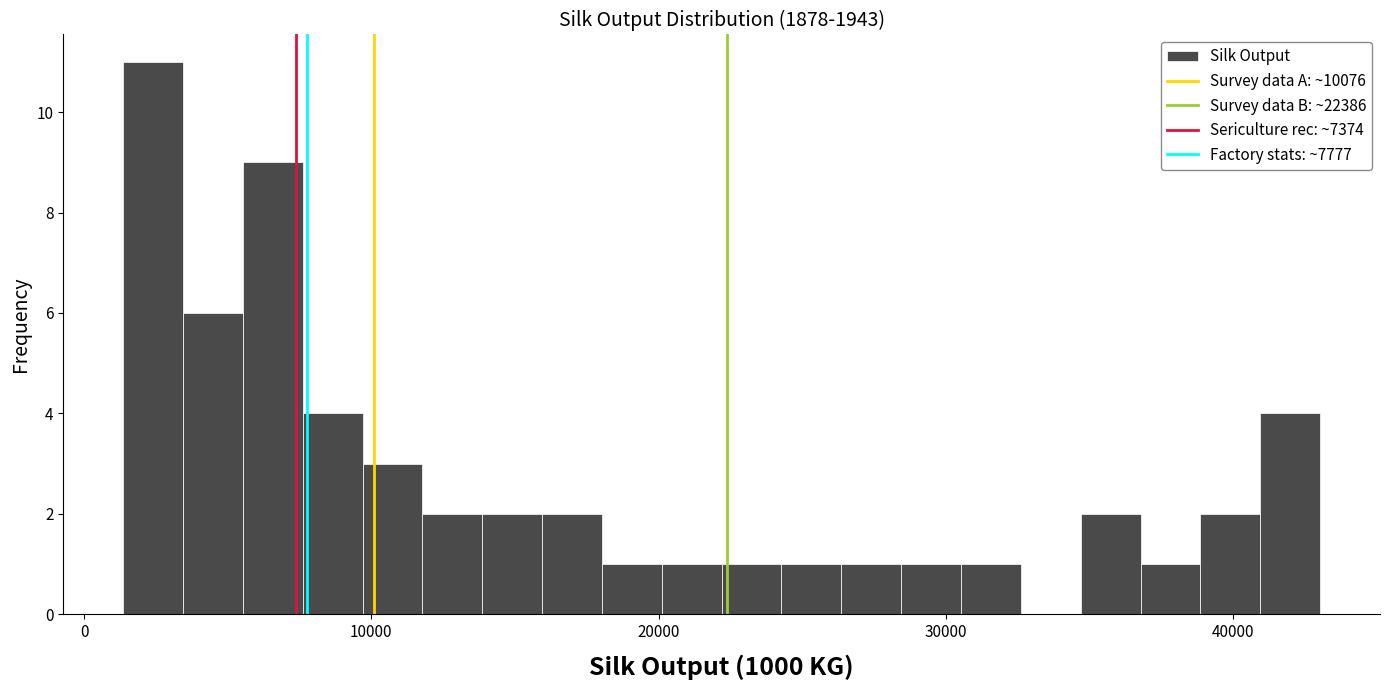

Around what value on the x-axis is the tallest bar? Give the approximate position of its centre, as read against the axis.

2000